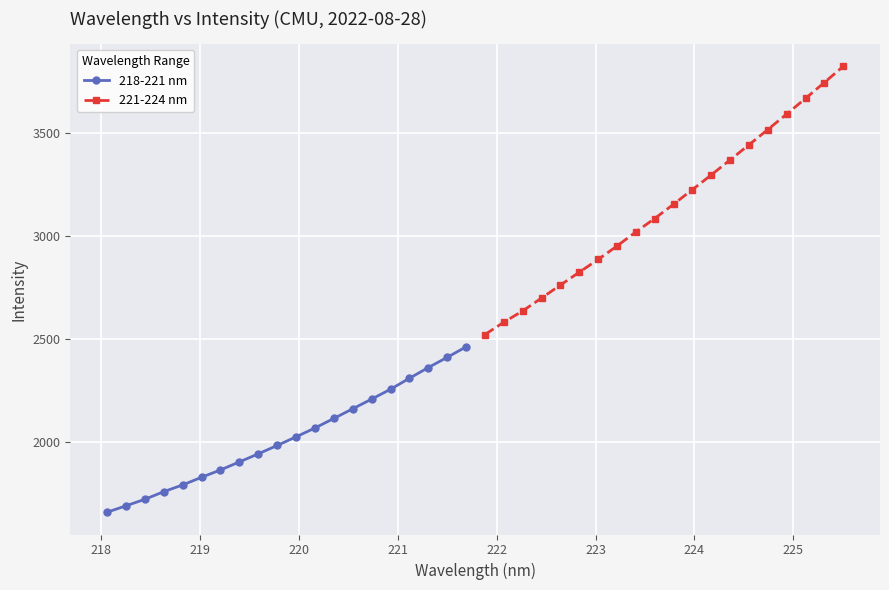

Which series has the widest spread of values?

221-224 nm